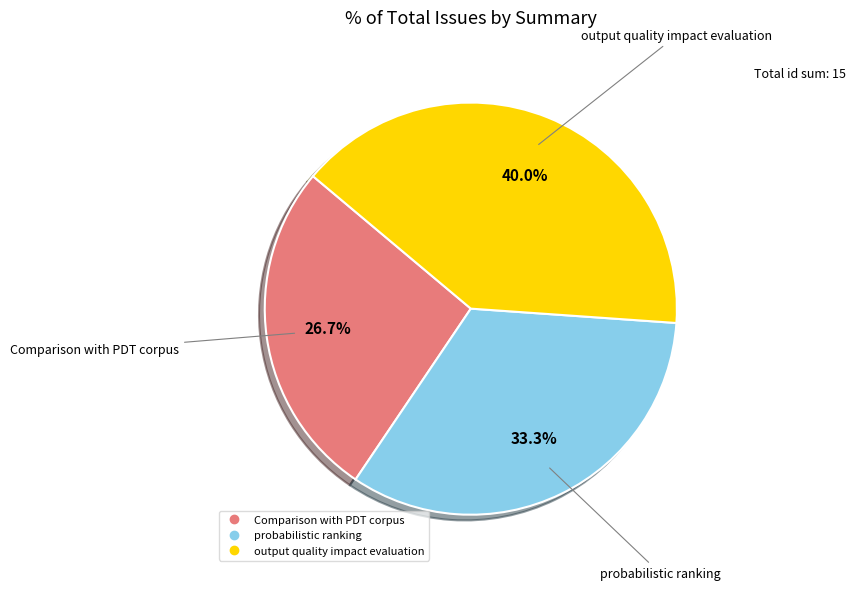

What percentage is the output quality impact evaluation slice, to the nearest percent?

40%